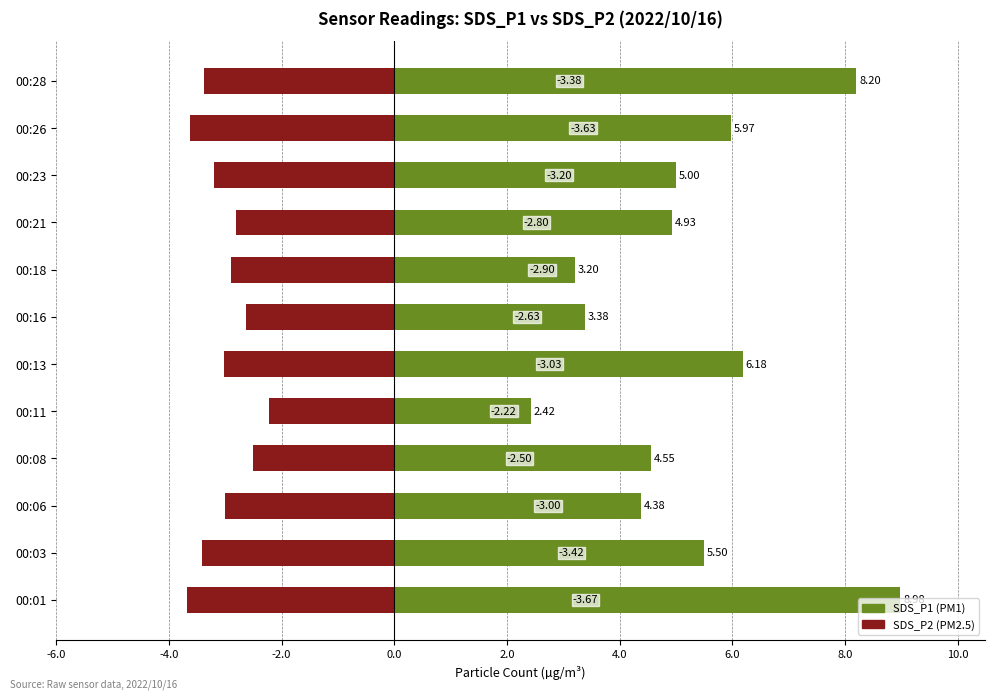

Reading left to right, what are all the values shown in this chart?

SDS_P1: 9.0	5.5	4.4	4.5	2.4	6.2	3.4	3.2	4.9	5.0	6.0	8.2
SDS_P2: -3.7	-3.4	-3.0	-2.5	-2.2	-3.0	-2.6	-2.9	-2.8	-3.2	-3.6	-3.4